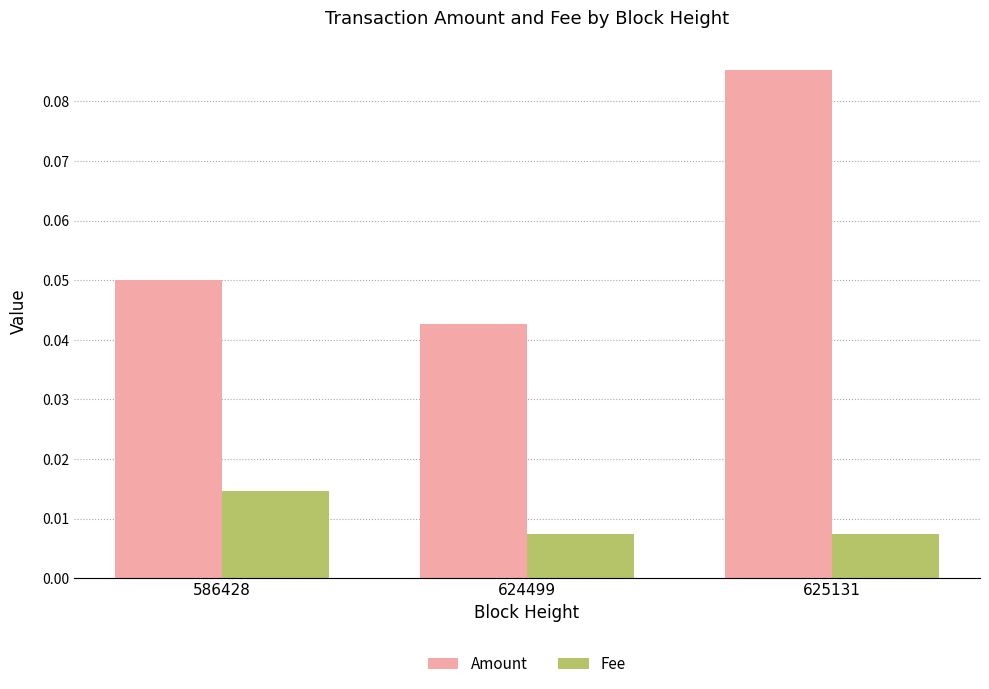

Which category has the lowest value in the Amount series?

624499